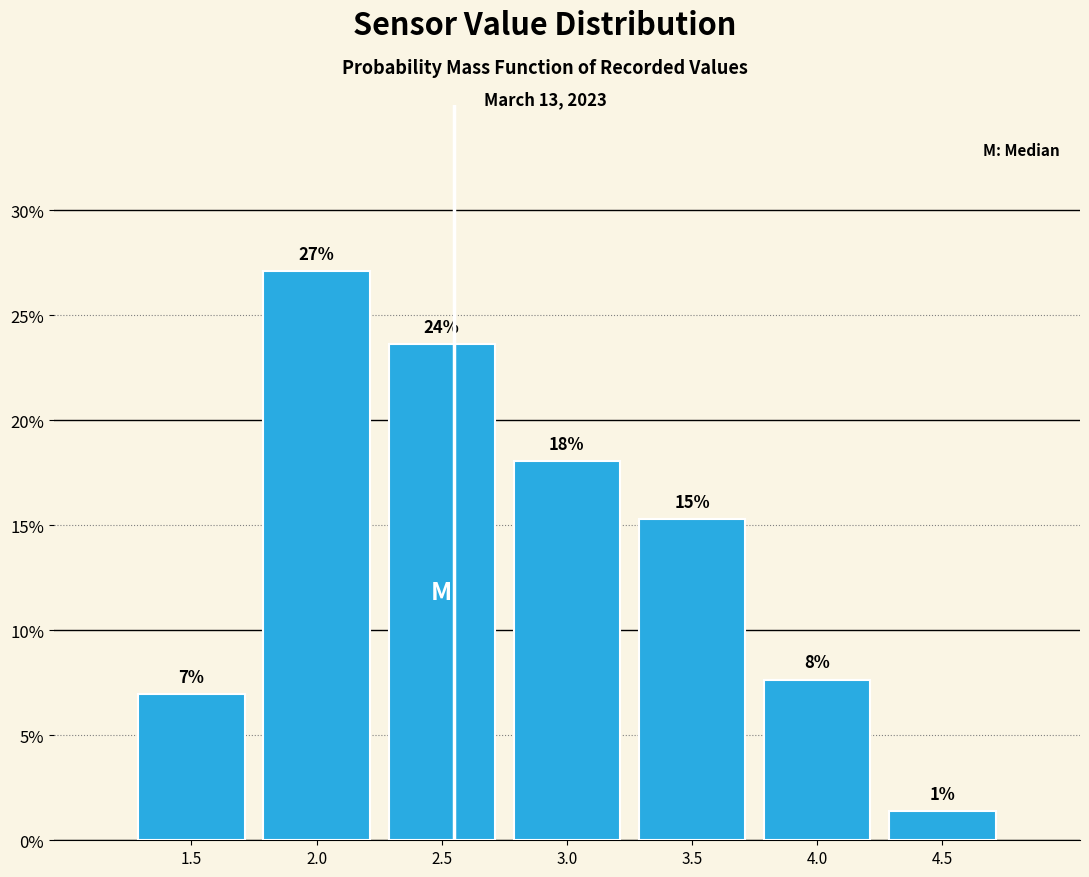

Are the bars horizontal?

No